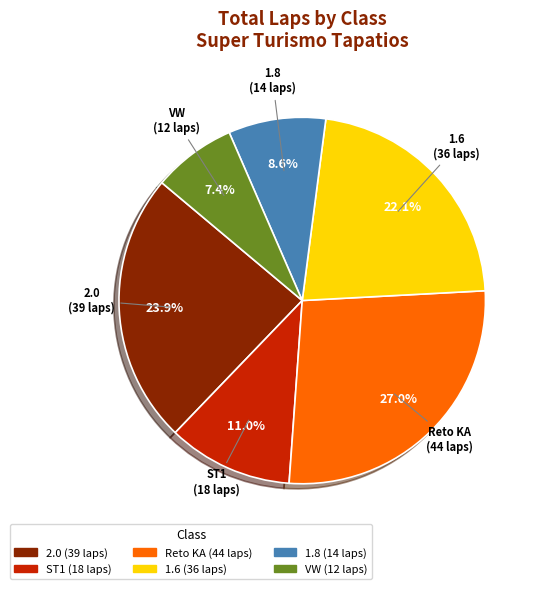

Count the number of slices in the pie.

6